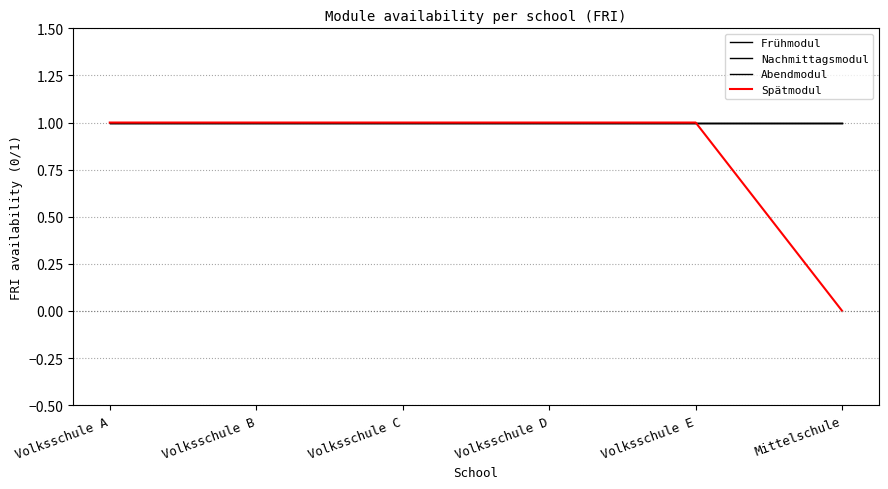

Between Volksschule C and Volksschule D, which is larger?

Volksschule C